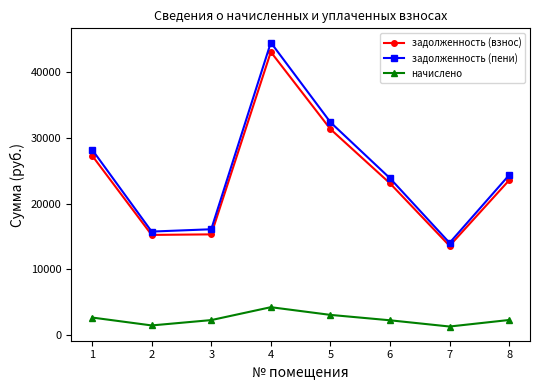

Rank the series at 3 from lowest to highest value.

начислено, задолженность (взнос), задолженность (пени)